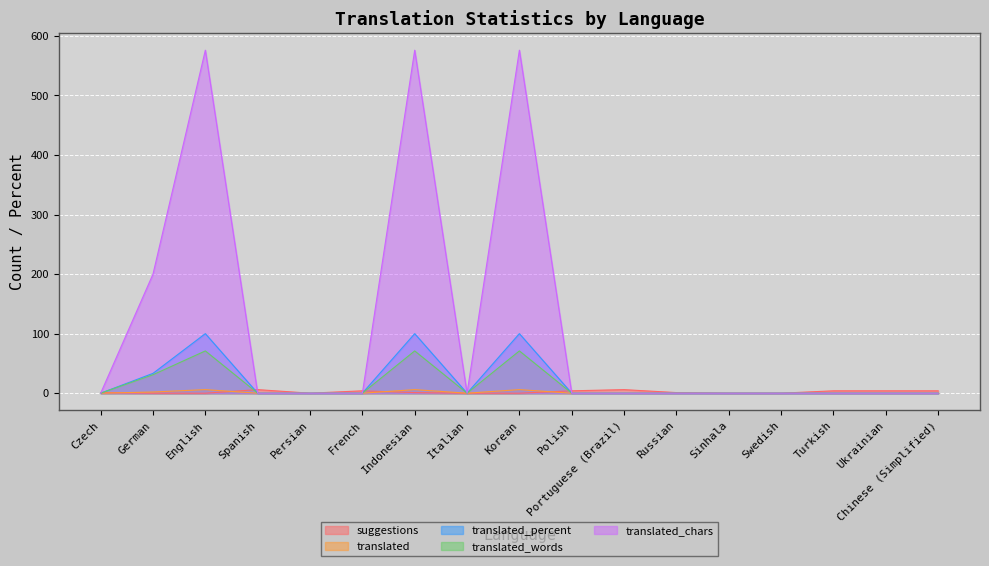

True or false: translated_words has a value of 29.9 at Chinese (Simplified).

False